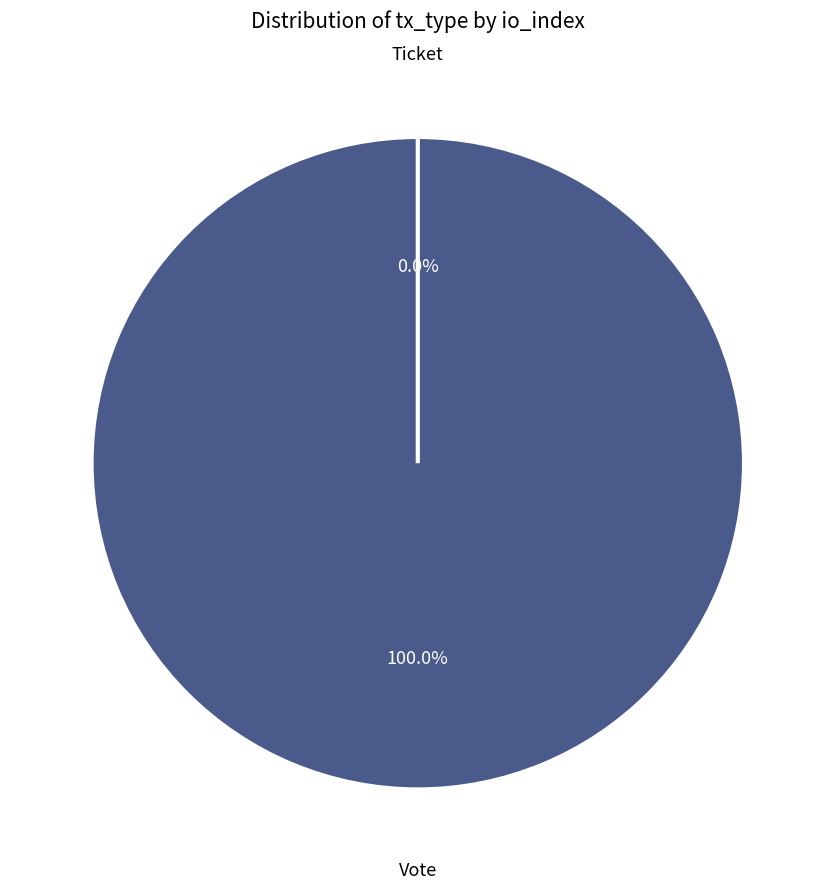

The Ticket slice represents 0% of the pie. True or false?

True